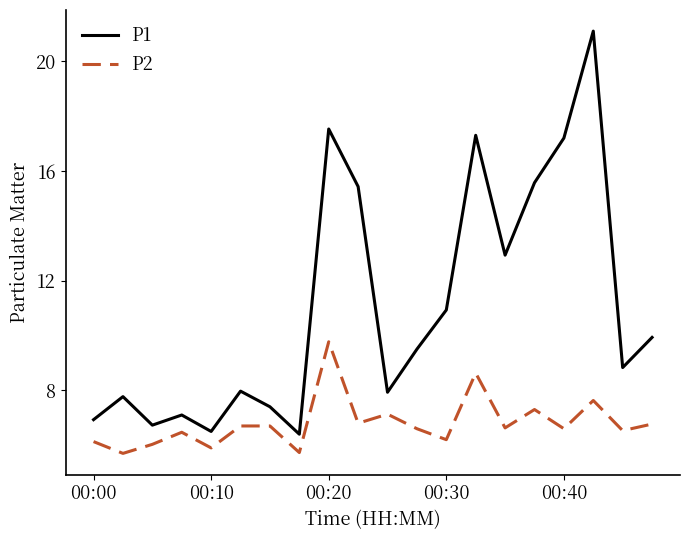

True or false: P2 and P1 cross at least once.

False